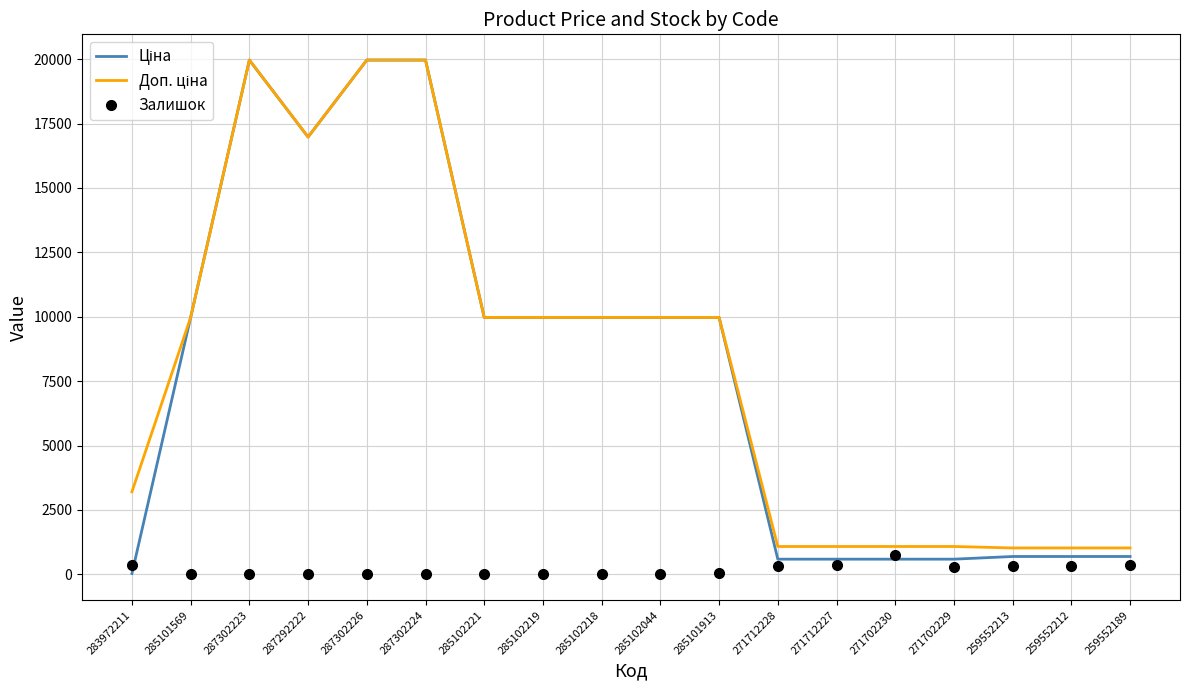

What position from the left is 271712228?

12